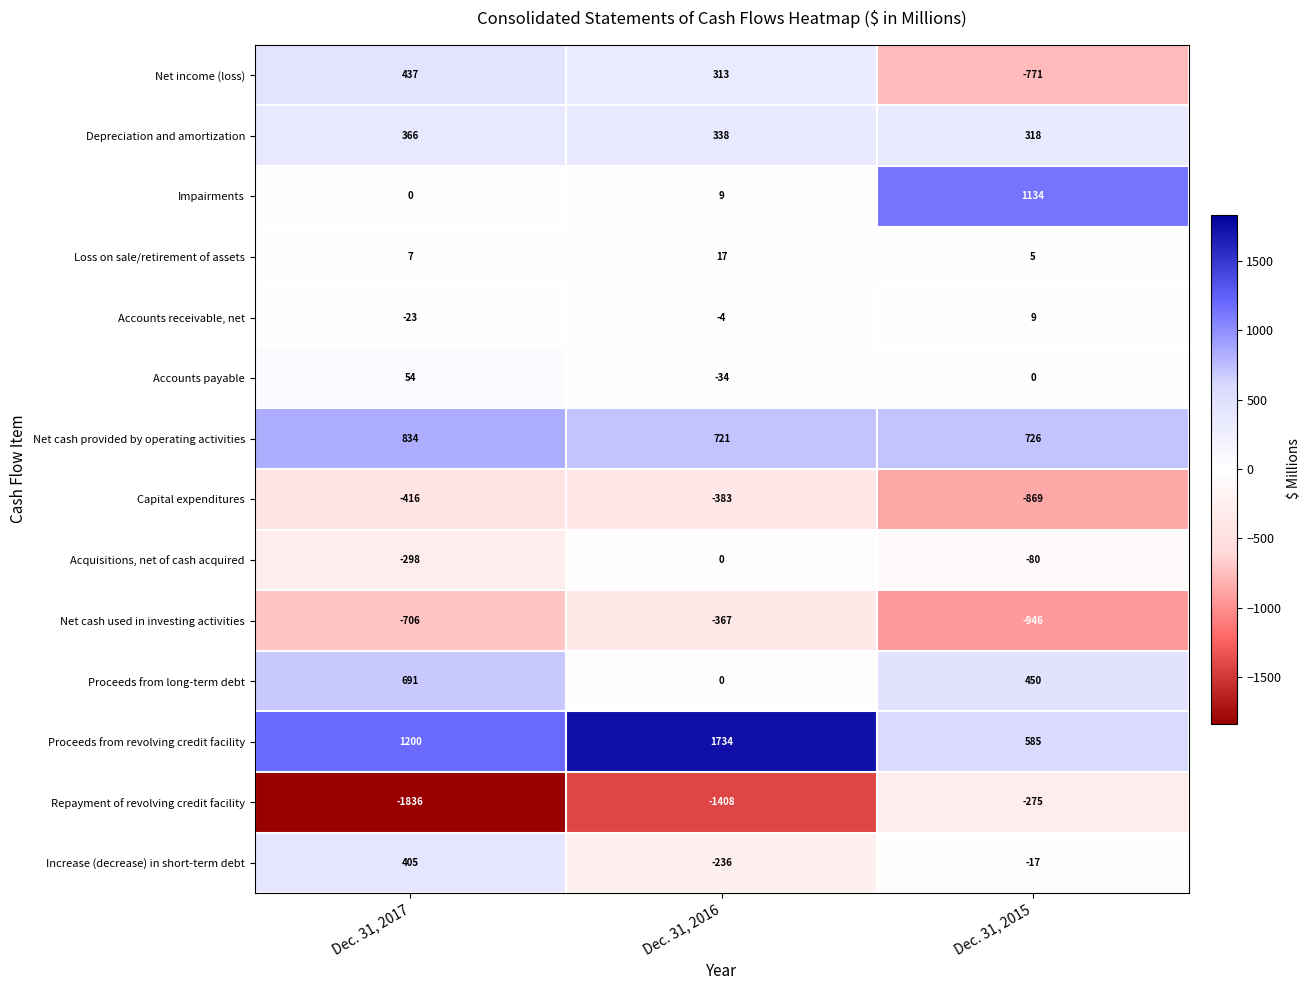

List the series in order of their peak value, lowest first.

Capital expenditures, Net cash used in investing activities, Repayment of revolving credit facility, Acquisitions, net of cash acquired, Accounts receivable, net, Loss on sale/retirement of assets, Accounts payable, Depreciation and amortization, Increase (decrease) in short-term debt, Net income (loss), Proceeds from long-term debt, Net cash provided by operating activities, Impairments, Proceeds from revolving credit facility